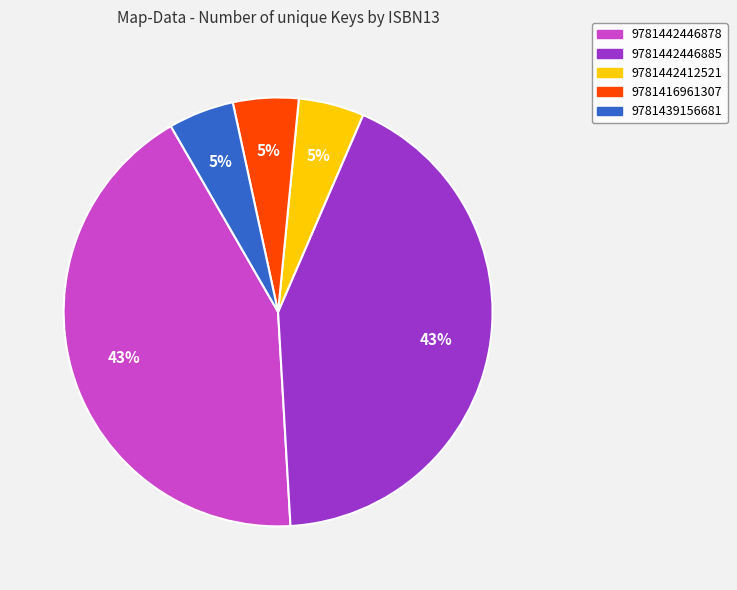

Combined, do 9781416961307 and 9781442446885 account for over 50%?

No